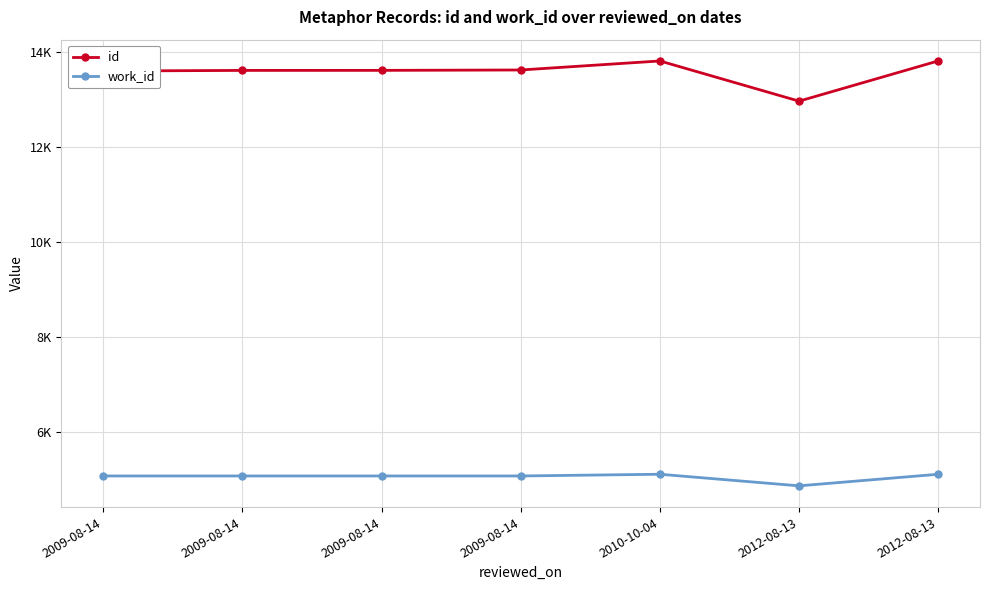

Does the chart have visible grid lines?

Yes